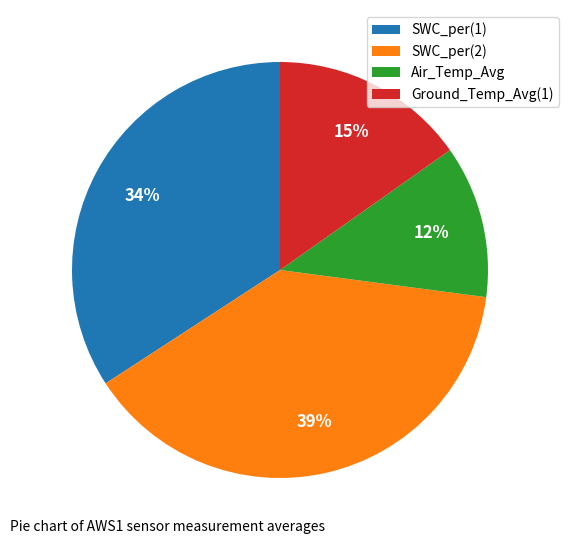

Is it true that SWC_per(2) is 48% of the pie?

False